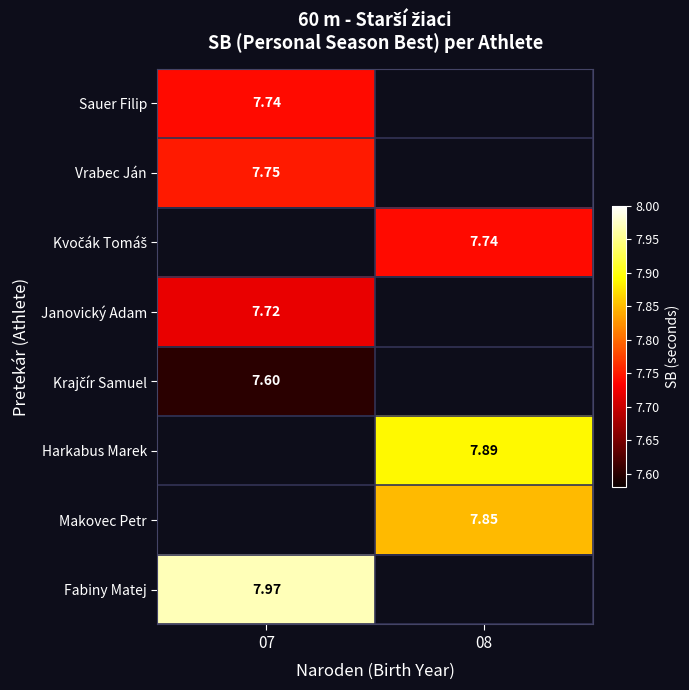

Between 08 and 07, which is larger?

07